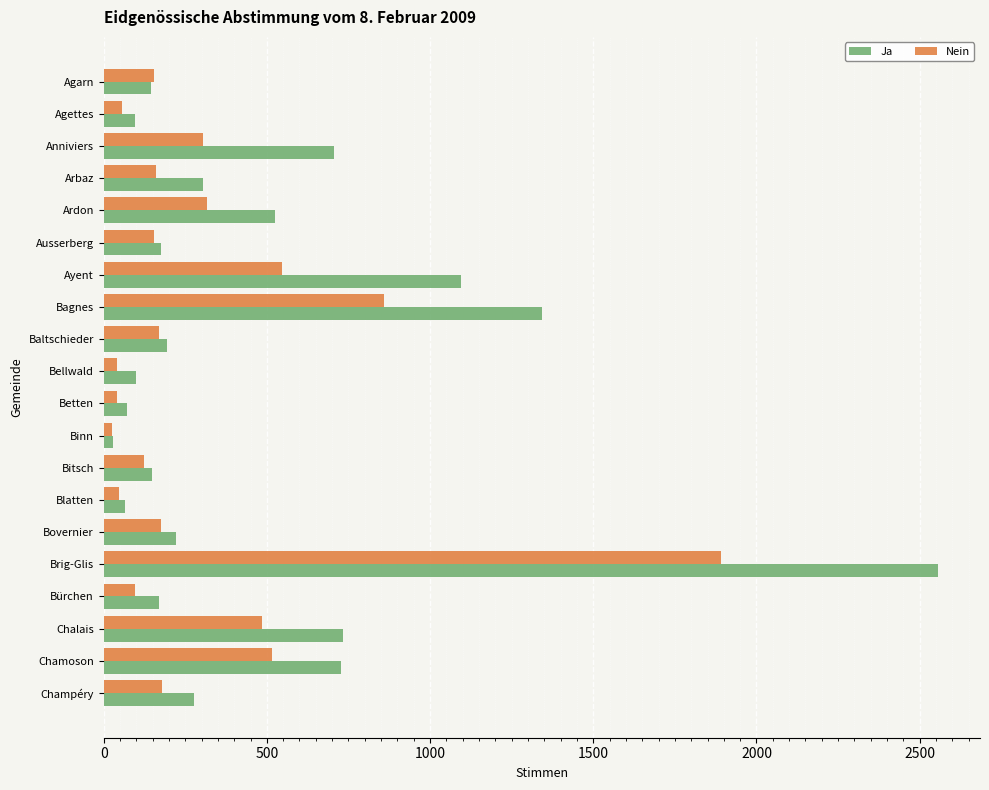

How many data points in Ja are less than 221?

10